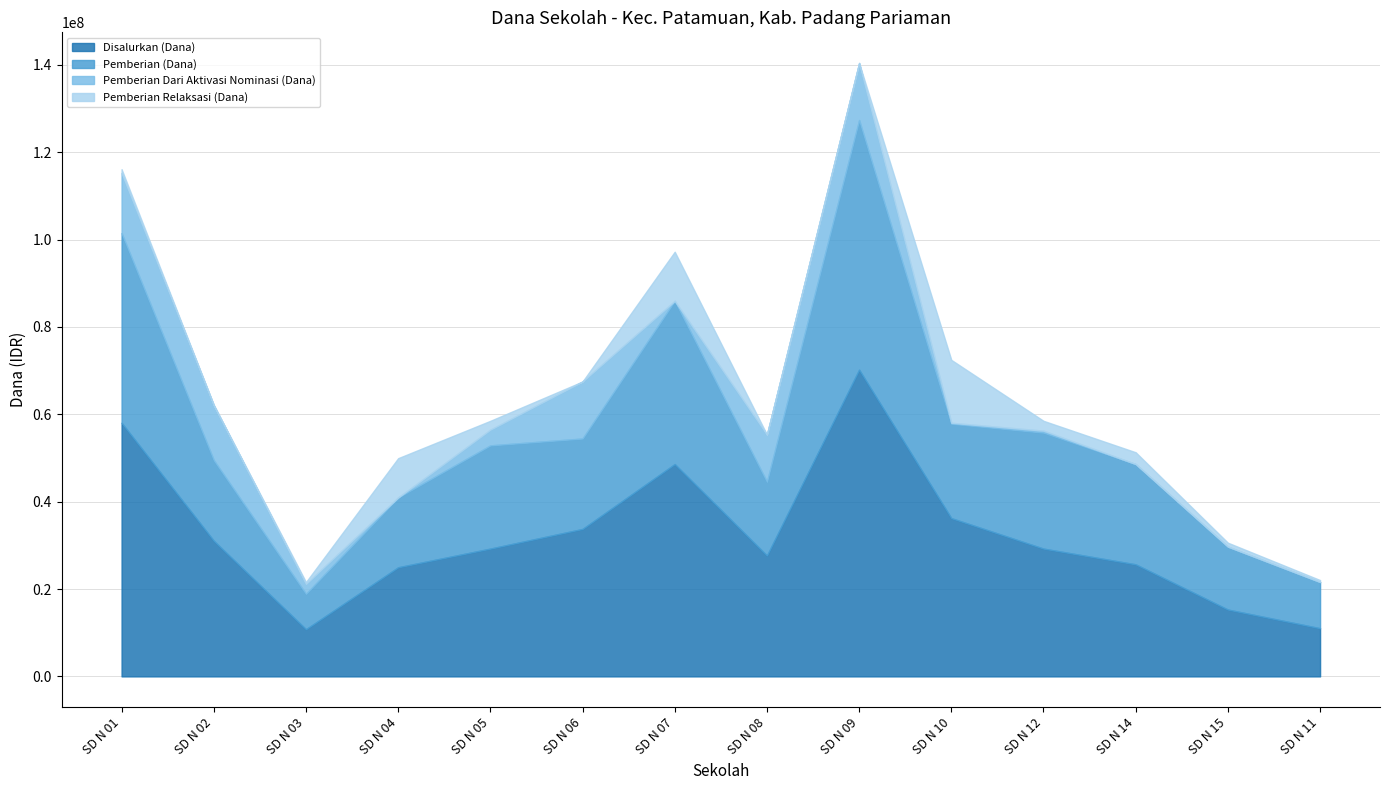

How many lines are shown in the chart?

4